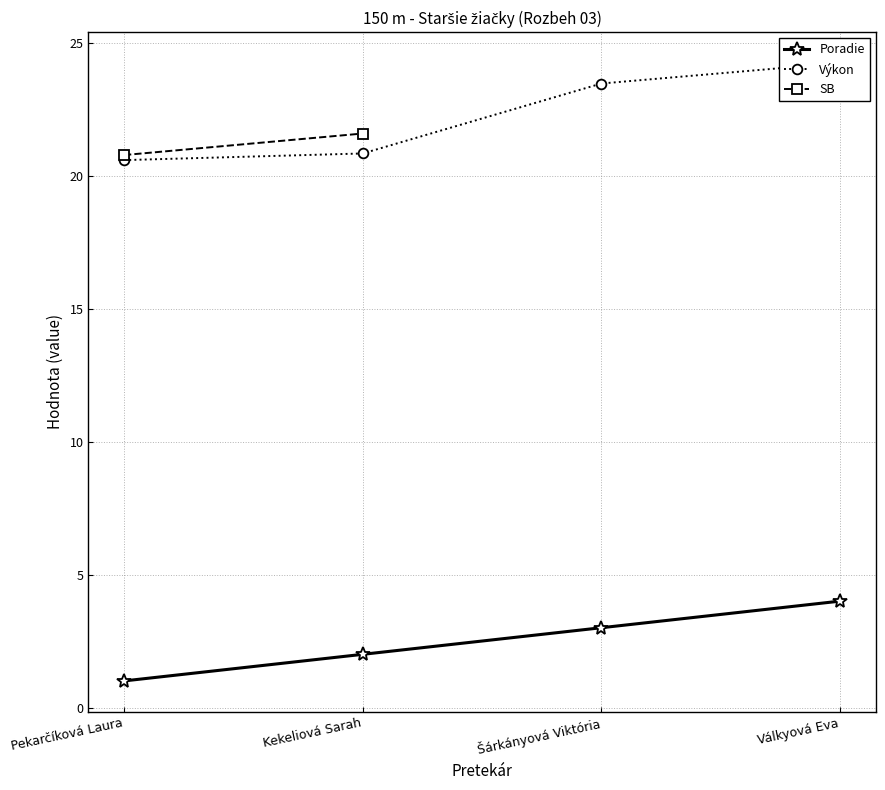

Which series has the largest total across all categories?

Výkon